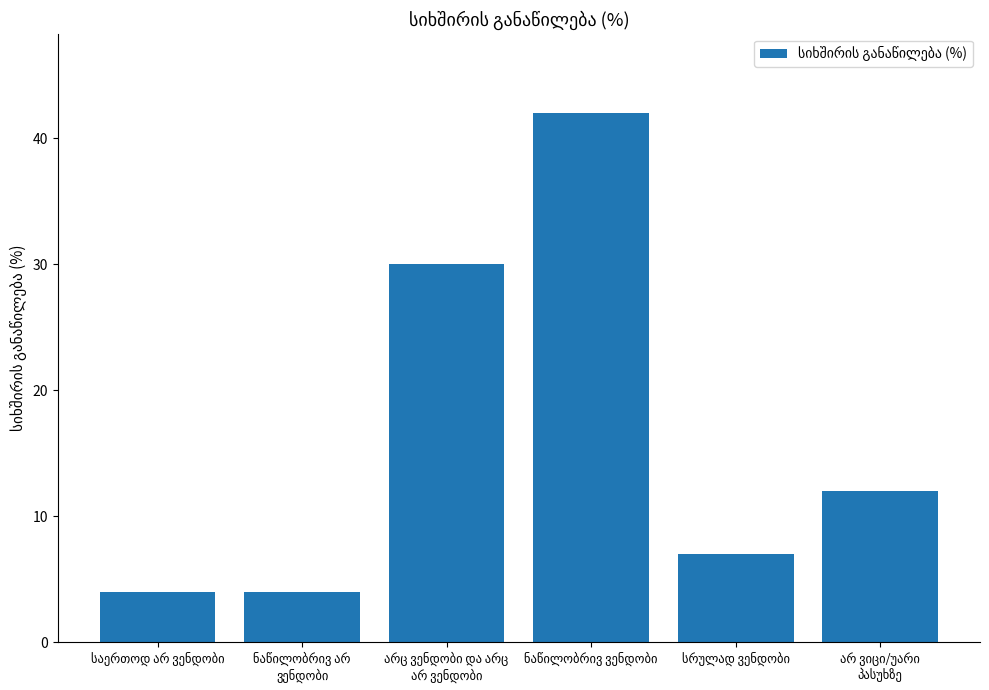

How many values are below 12?

3